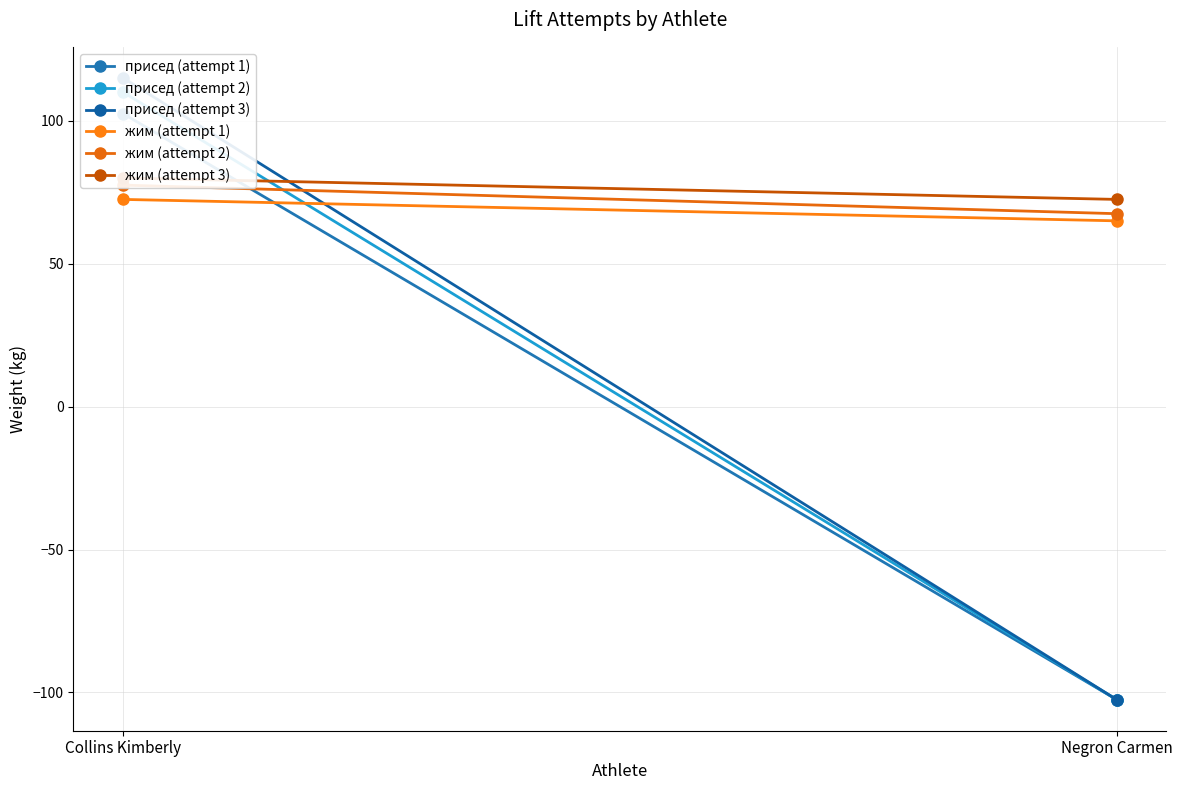

The присед (attempt 1) series shows 102.5 at Collins Kimberly. True or false?

True